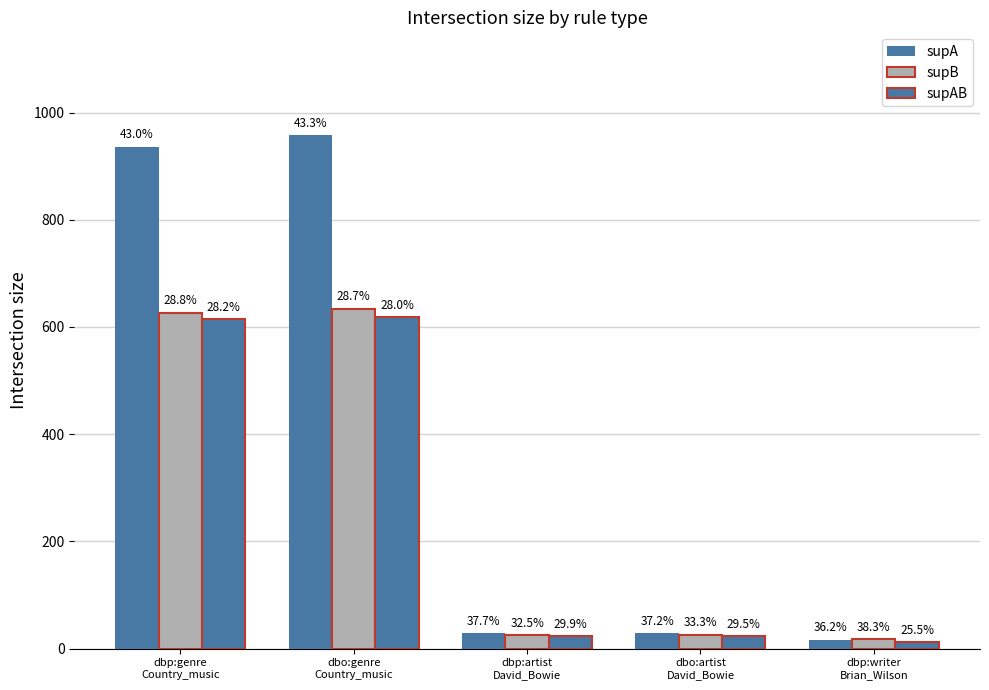

Which has a higher value, dbo:artist
David_Bowie or dbo:genre
Country_music?

dbo:genre
Country_music